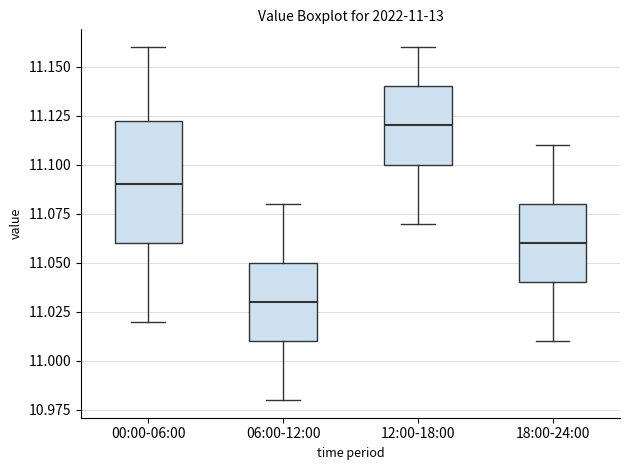

Which box has the highest median line?

12:00-18:00